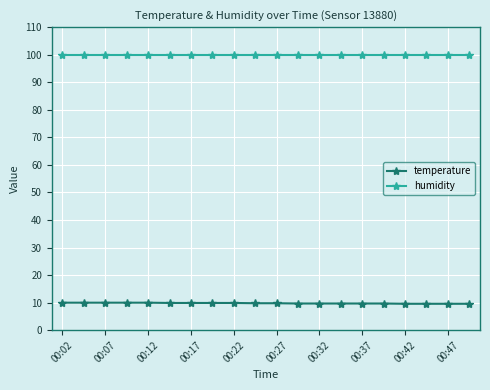

What is the value of the humidity point at the 4th from the left?

99.9